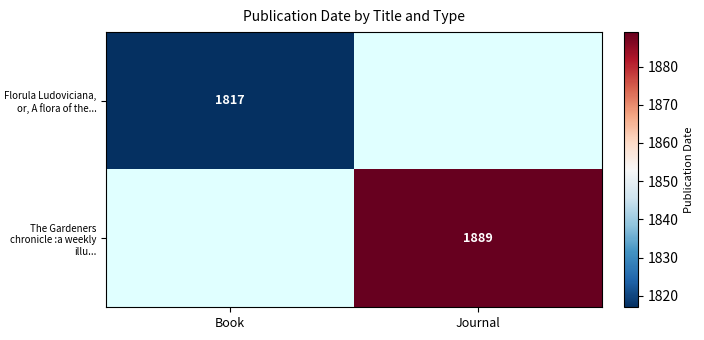

Is it true that The Gardeners chronicle :a weekly illu... equals 1889 at Journal?

True